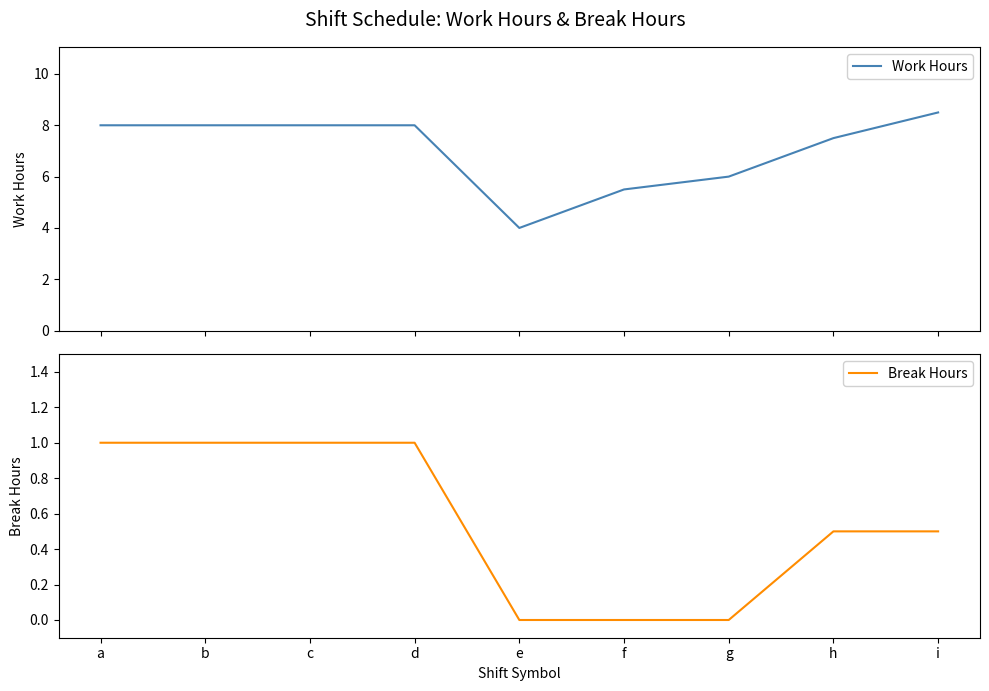

Is it true that Break Hours equals 1.6 at a?

False